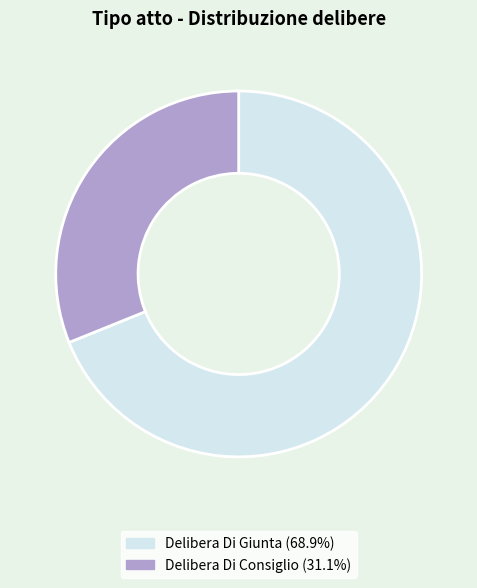

What is the majority slice?

Delibera Di Giunta